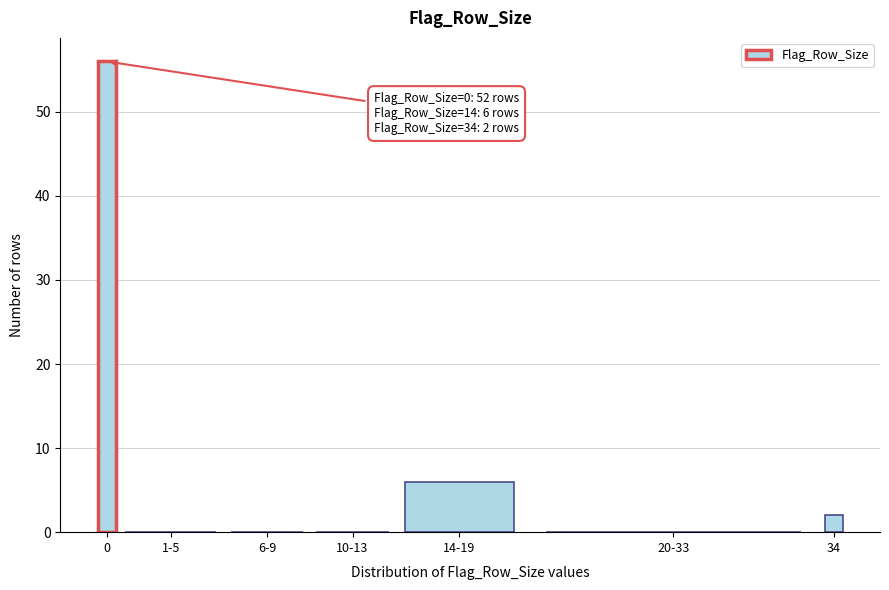

Reading left to right, list all the values displayed in this chart.

0=56	1-5=0	6-9=0	10-13=0	14-19=6	20-33=0	34=2